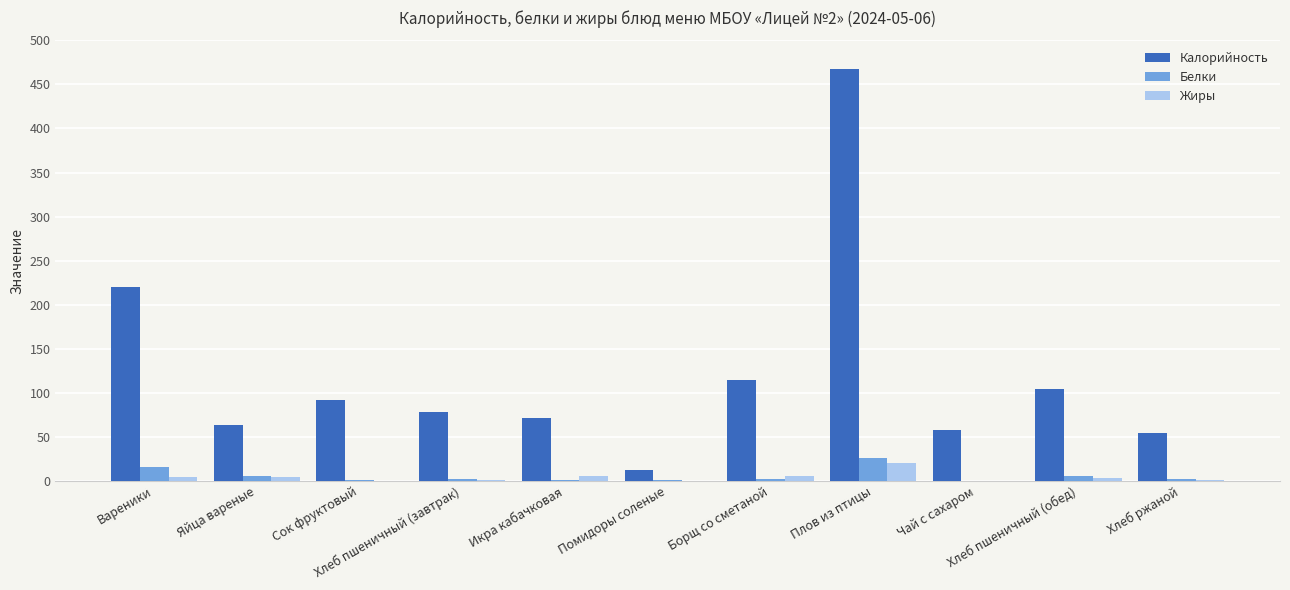

What is the highest value of the Калорийность series?

467.5